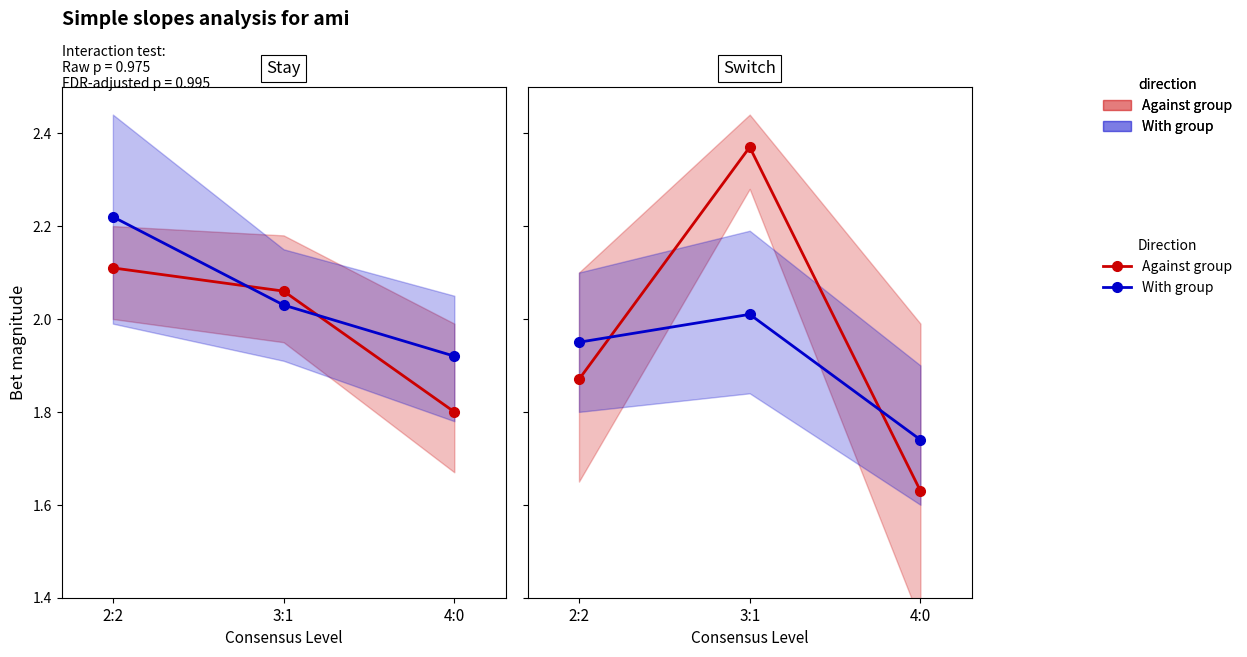

Which series changed the most between 3:1 and 4:0?

Against group